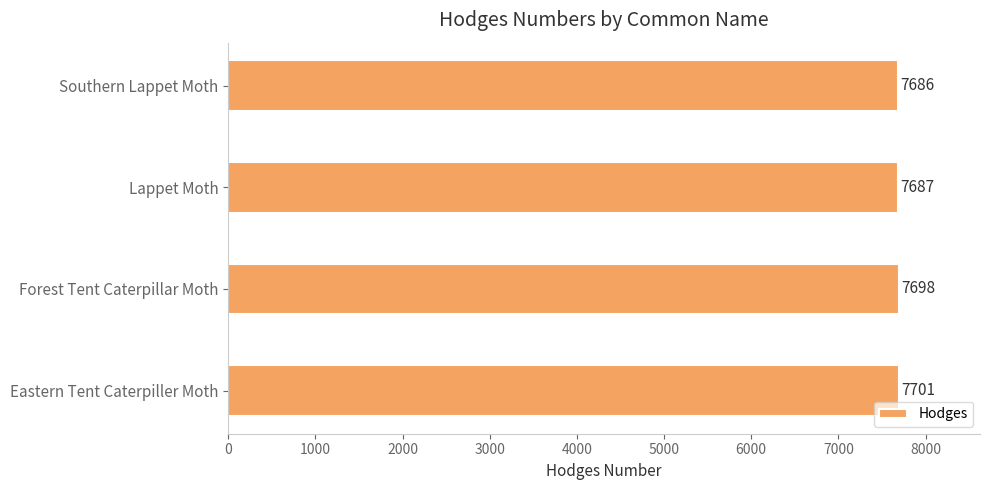

At which label is the value closest to 7693?

Forest Tent Caterpillar Moth